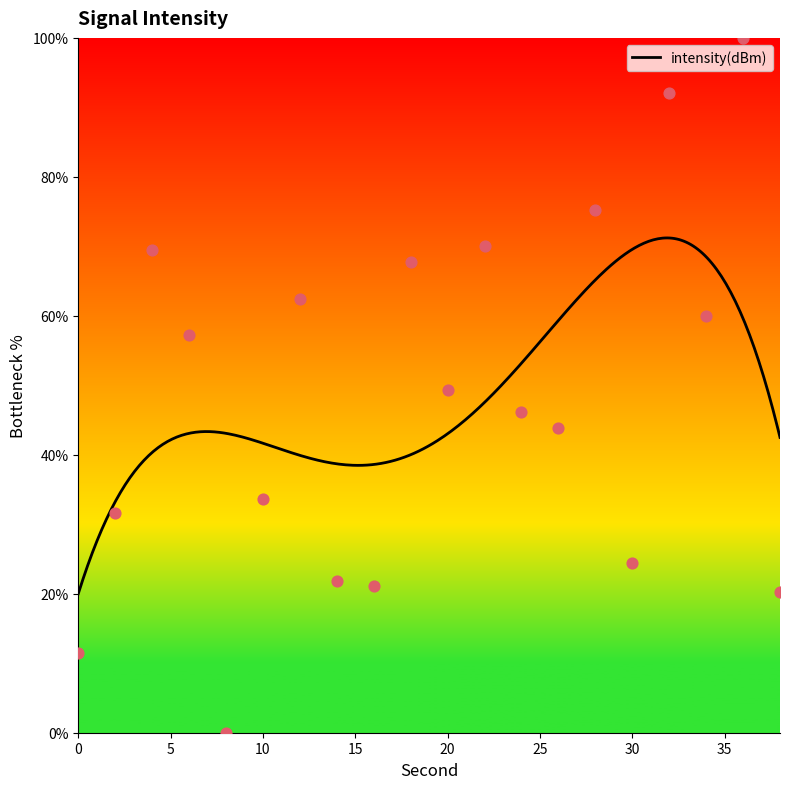

Which has a higher value, 28 or 32?

32